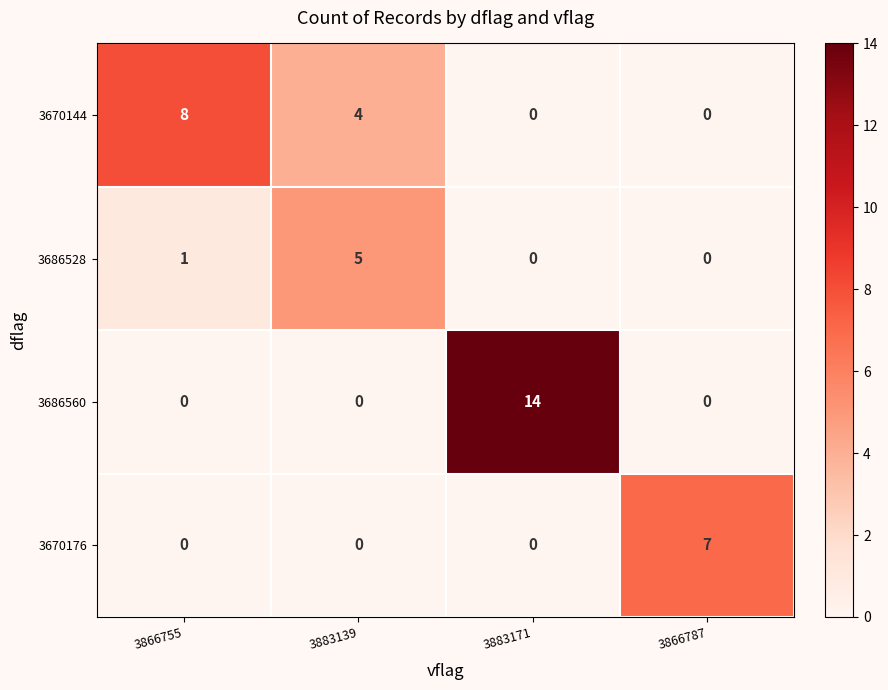

Which series has the largest total across all categories?

3686560